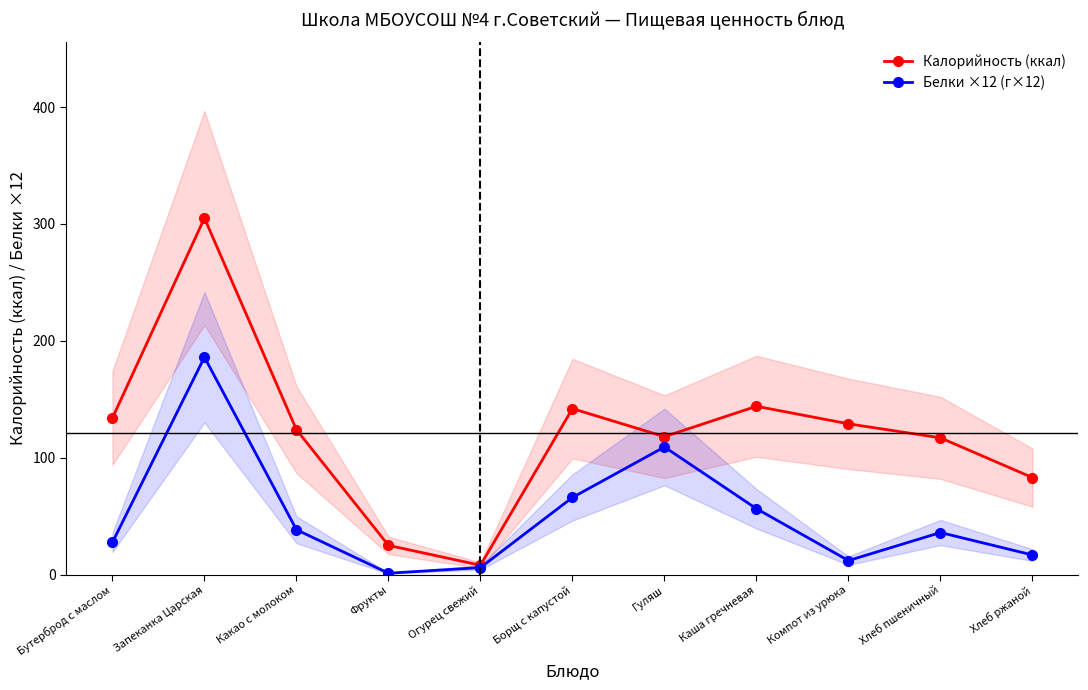

How many distinct data groups are displayed?

2